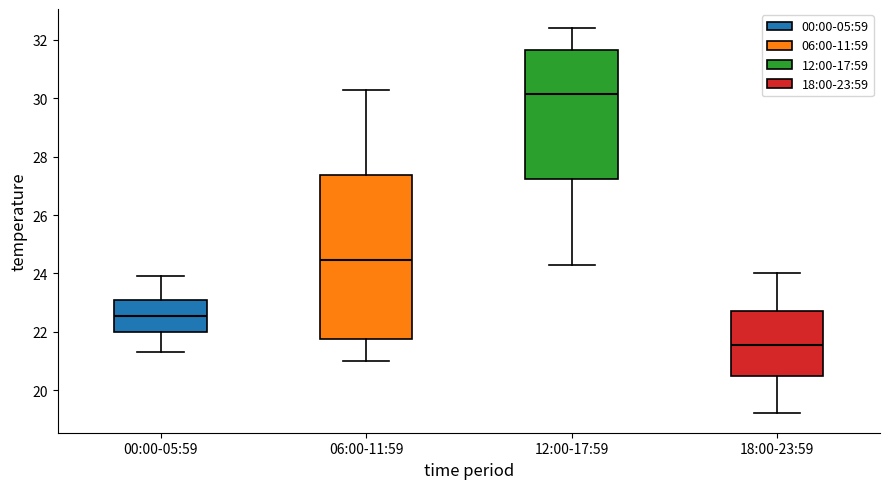

Reading left to right, read every box against the y-axis: the position of its median line, the range the box covers, and the ends of its whiskers. The values are not printed on the chart, so give them approximately, as read against the axis.

00:00-05:59: median 22.6, box 22.0 to 23.2, whiskers 21.4 to 24.0
06:00-11:59: median 24.4, box 21.8 to 27.4, whiskers 21.0 to 30.4
12:00-17:59: median 30.2, box 27.2 to 31.6, whiskers 24.4 to 32.4
18:00-23:59: median 21.6, box 20.4 to 22.8, whiskers 19.2 to 24.0